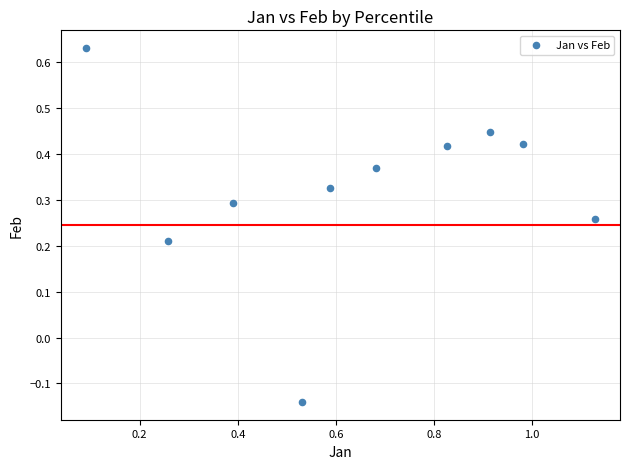

What is the range of X values (max minus min)?

1.0